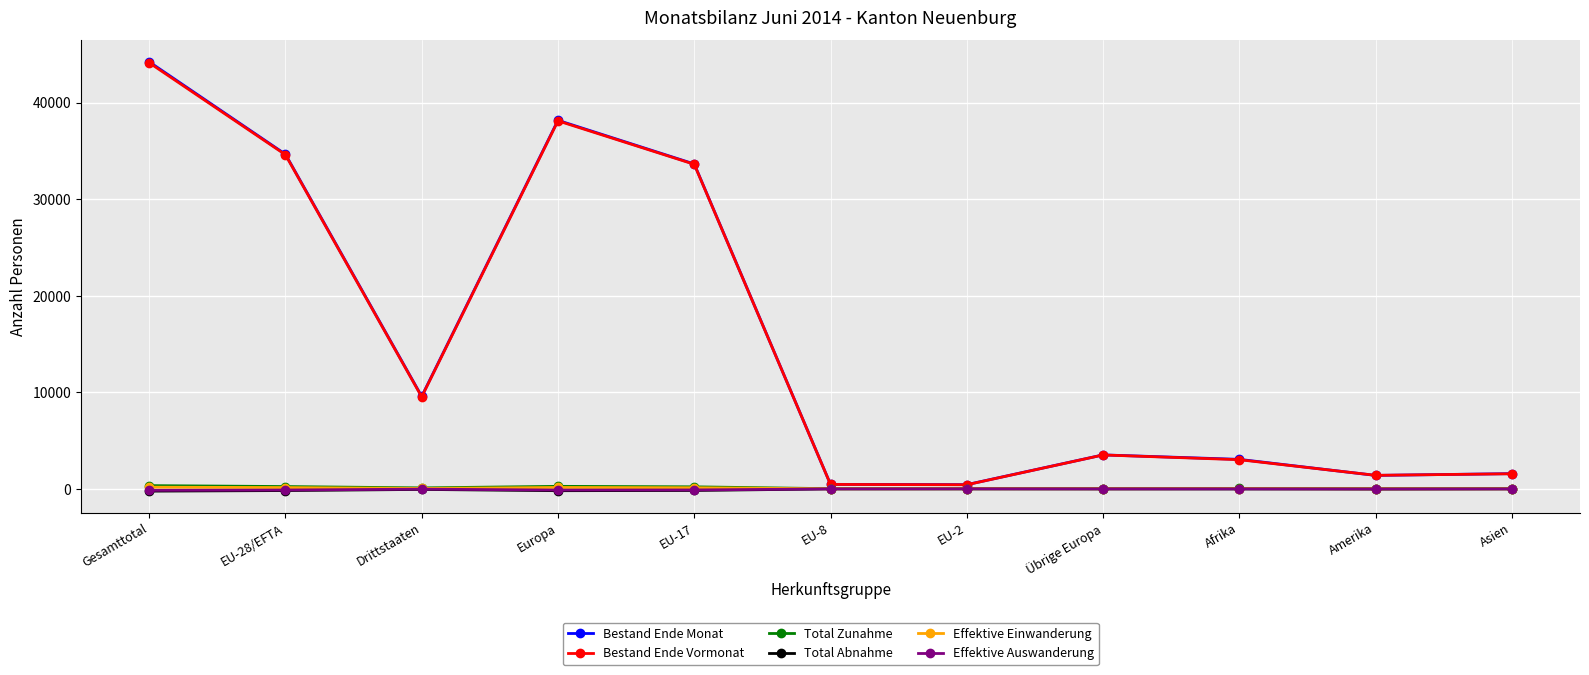

How many values in the Effektive Auswanderung series are below -17?

5